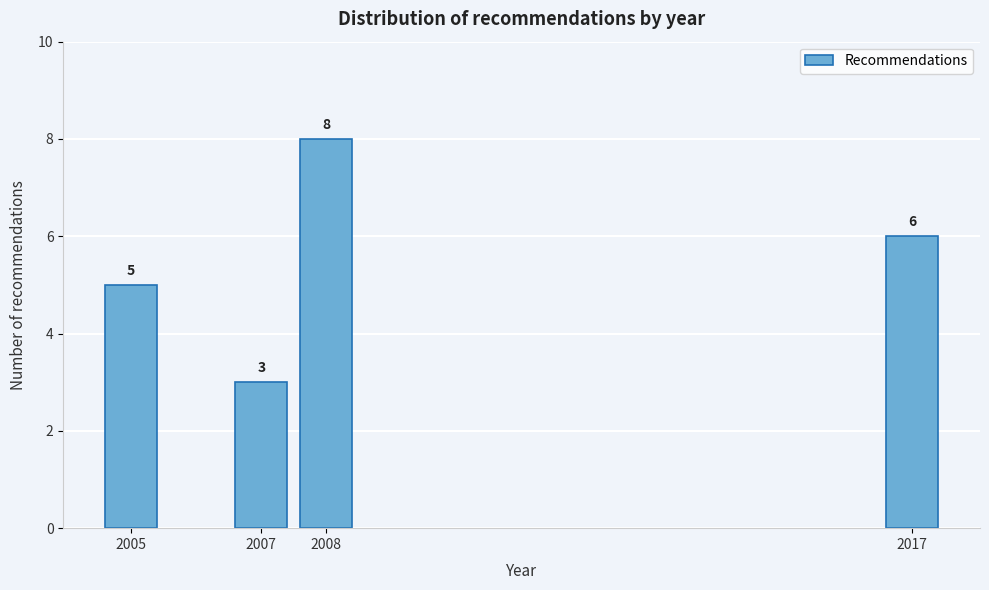

Reading left to right, transcribe all the data shown in this chart.

2005=5	2007=3	2008=8	2017=6